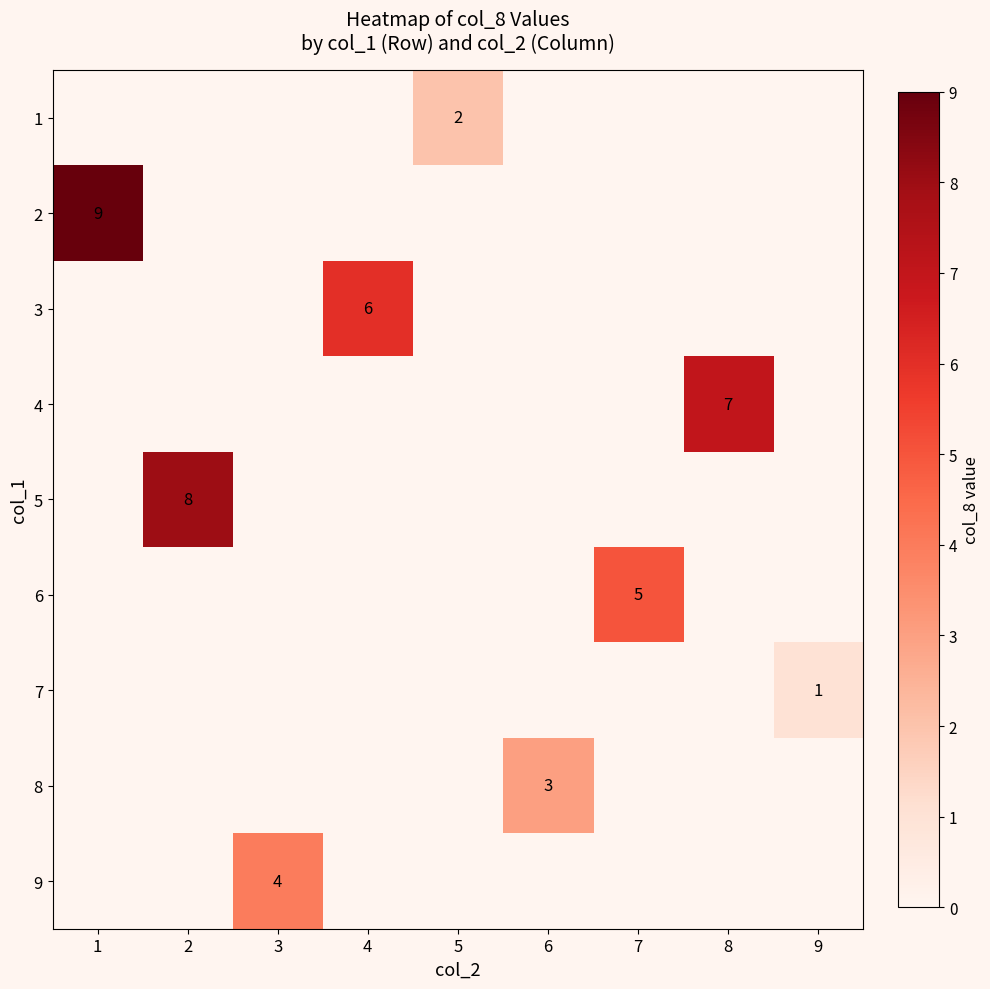

Which has a higher value, 9 or 7?

7